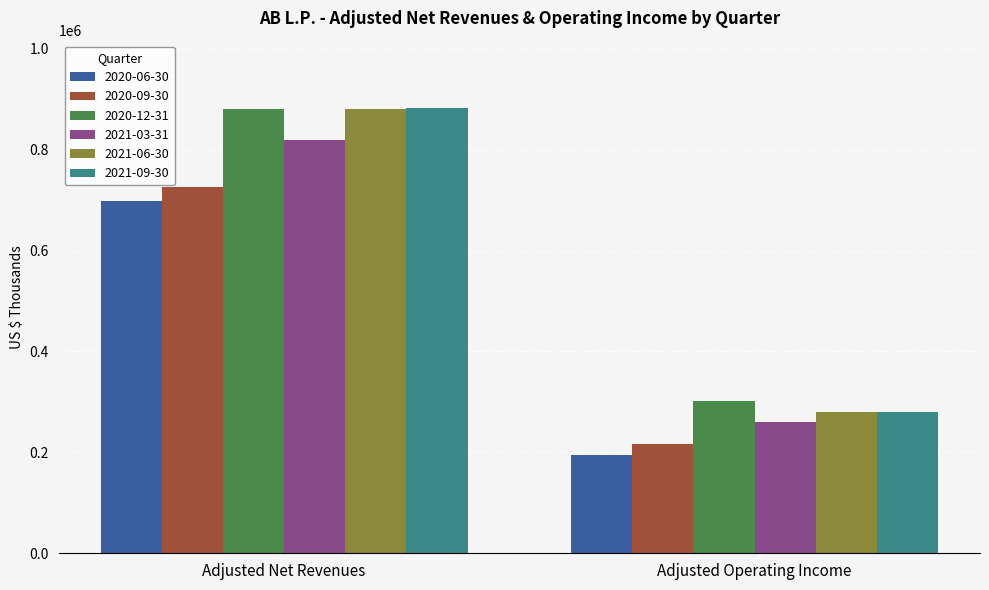

Does the chart contain any negative values?

No